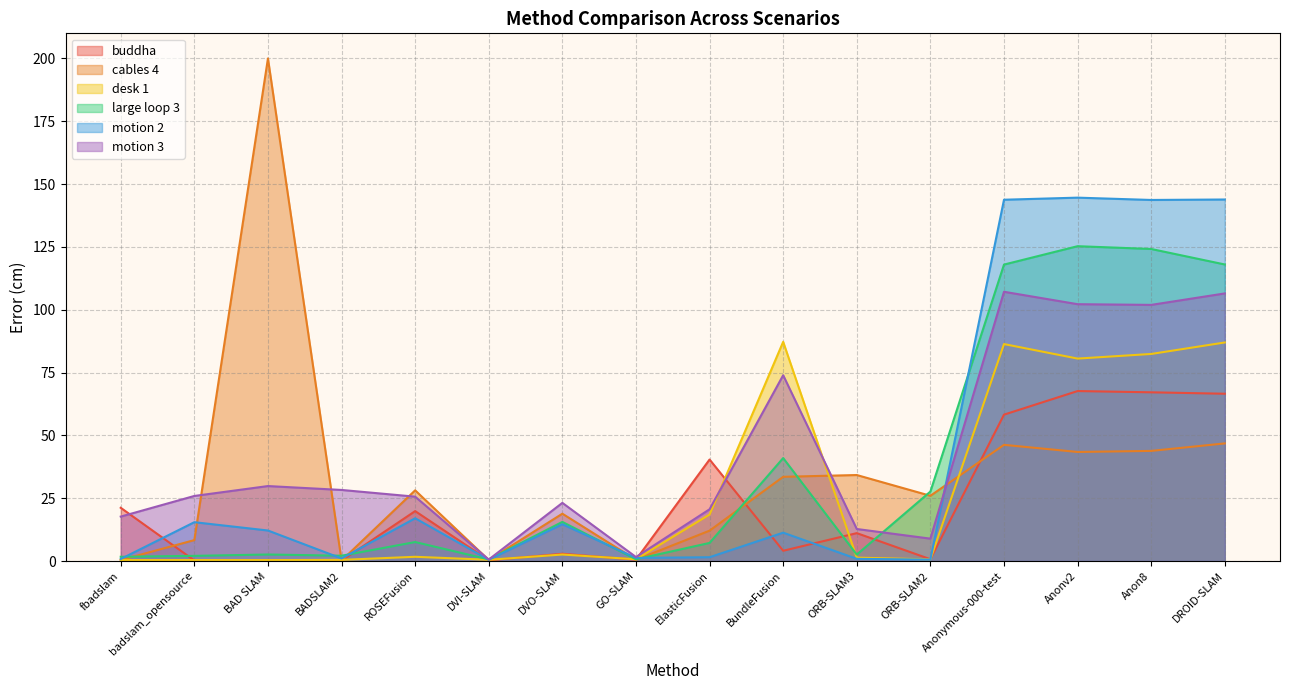

At which label is motion 2 closest to 72?

ROSEFusion